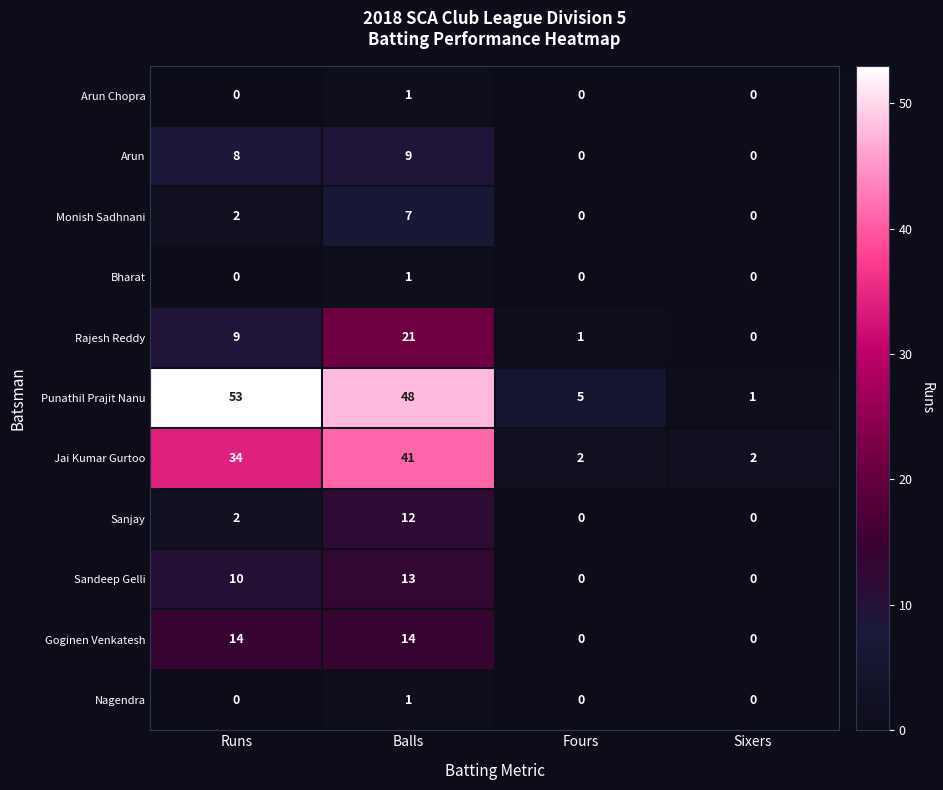

Is it true that Goginen Venkatesh equals 0 at Fours?

True